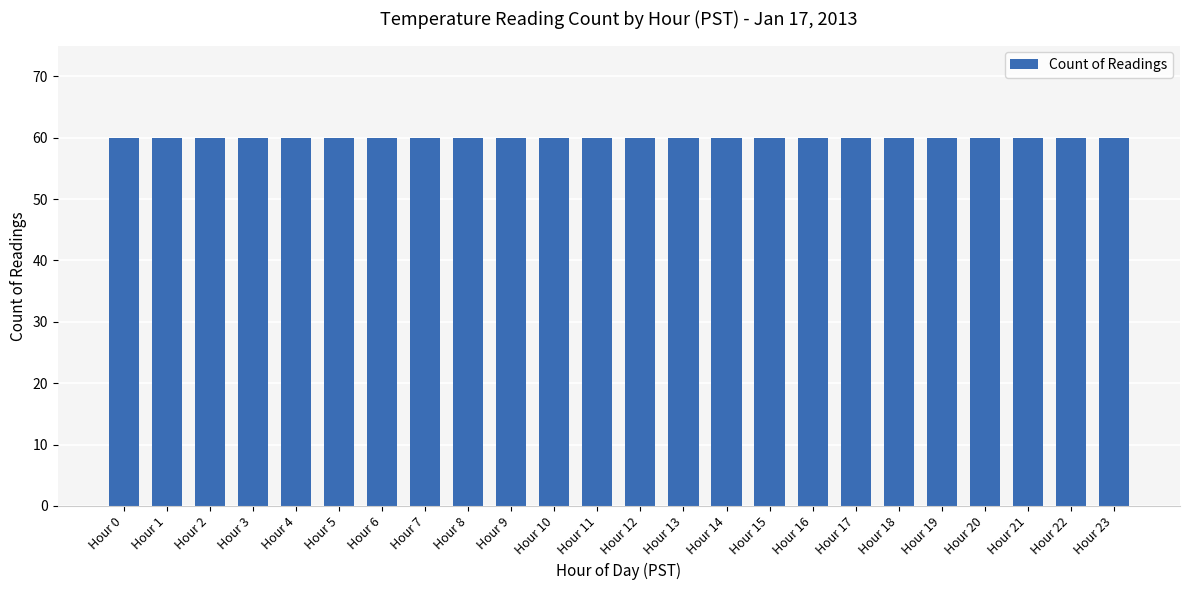

Are the bars grouped side by side (vs. stacked)?

No